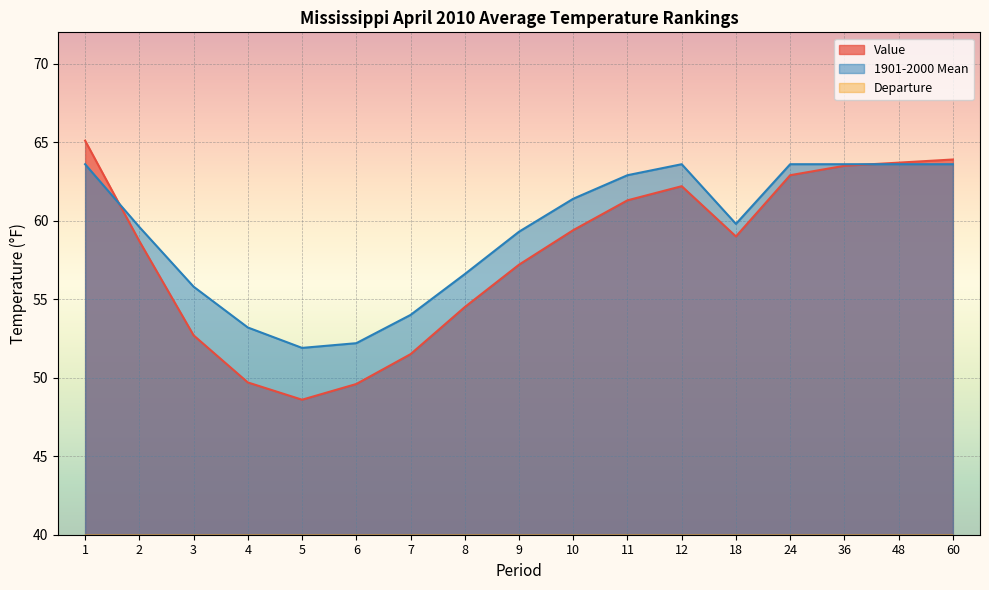

Reading left to right, list all the values displayed in this chart.

Value: 65.1	58.7	52.7	49.7	48.6	49.6	51.5	54.5	57.2	59.4	61.3	62.2	59.0	62.9	63.5	63.7	63.9
1901-2000 Mean: 63.6	59.6	55.8	53.2	51.9	52.2	54.0	56.6	59.3	61.4	62.9	63.6	59.8	63.6	63.6	63.6	63.6
Departure: 1.5	-0.9	-3.1	-3.5	-3.3	-2.6	-2.5	-2.1	-2.1	-2.0	-1.6	-1.4	-0.8	-0.7	-0.1	0.1	0.3